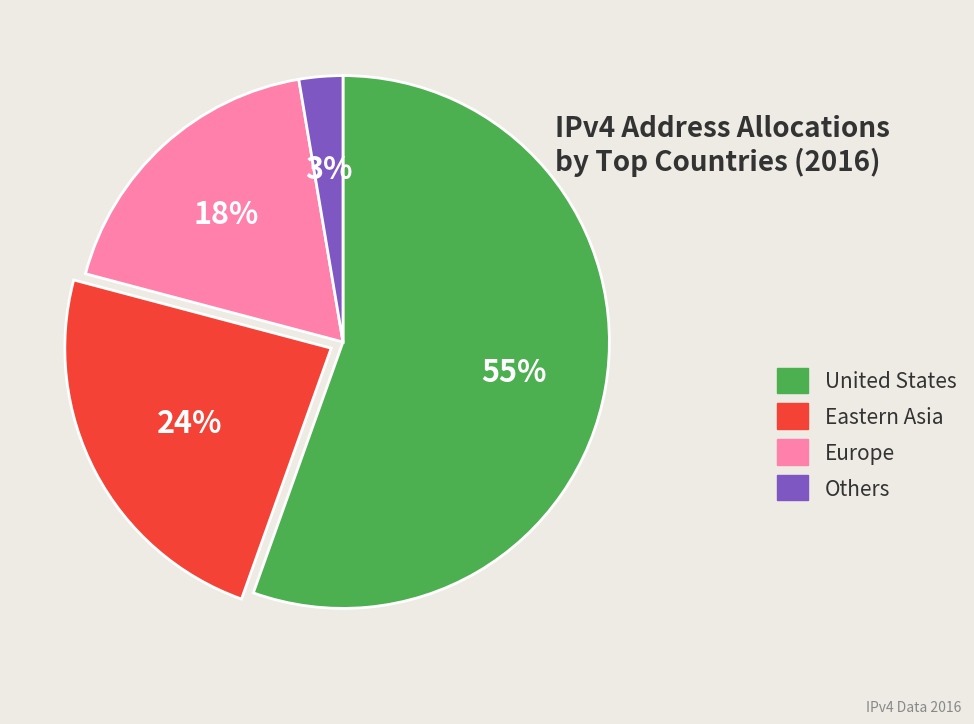

To the nearest percent, what portion does United States represent?

55%